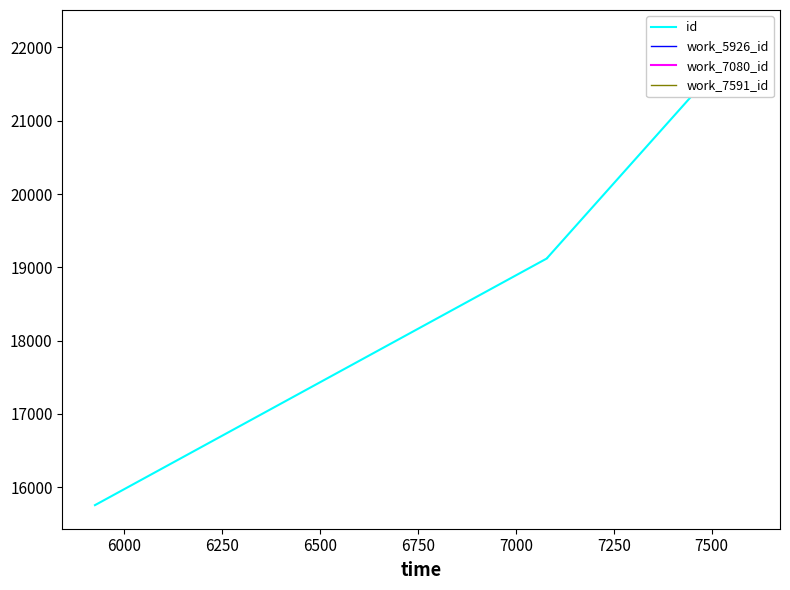

Which category has the lowest value across all series?

5926